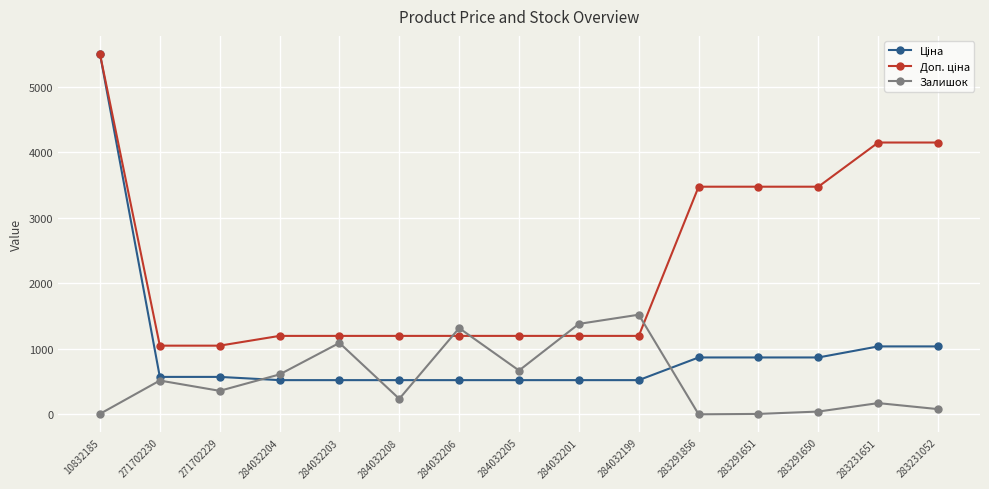

At which category is the sum across all series the highest?

10832185